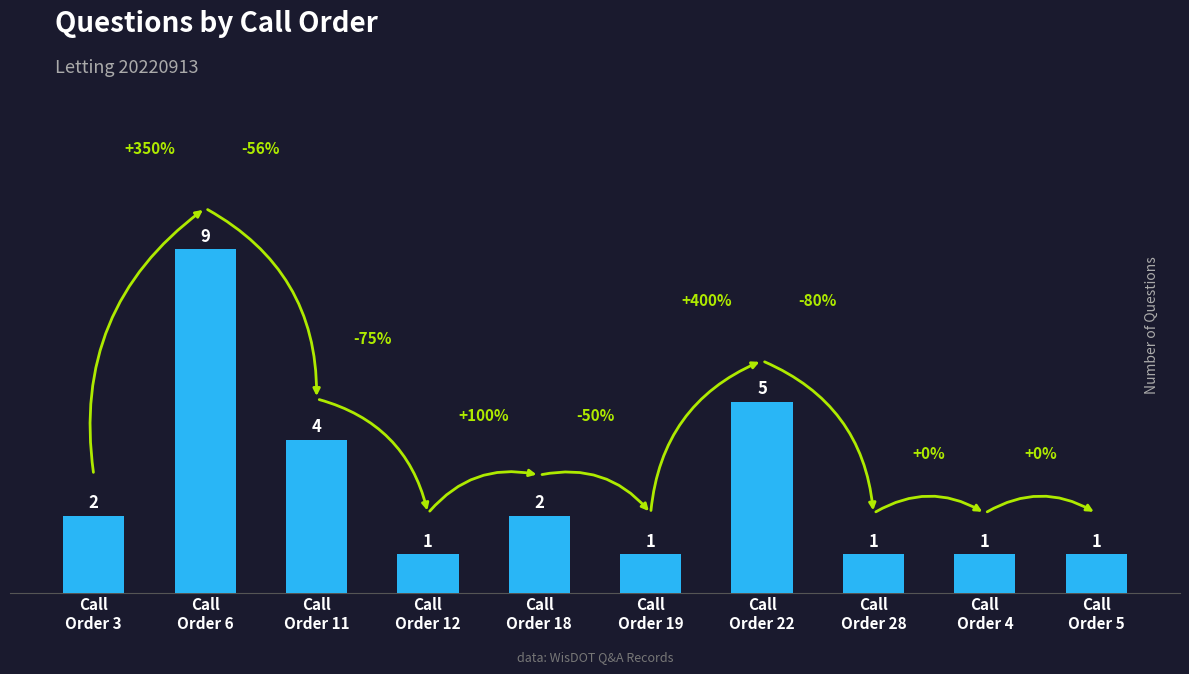

Reading left to right, what are all the values shown in this chart?

2	9	4	1	2	1	5	1	1	1